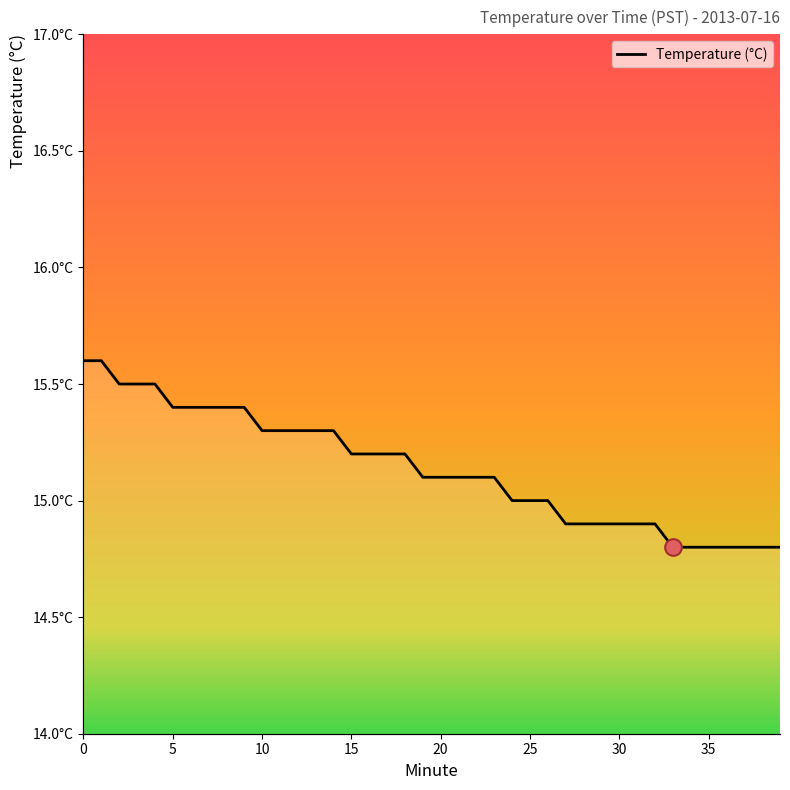

Reading left to right, transcribe all the data shown in this chart.

15.6	15.6	15.5	15.5	15.5	15.4	15.4	15.4	15.4	15.4	15.3	15.3	15.3	15.3	15.3	15.2	15.2	15.2	15.2	15.1	15.1	15.1	15.1	15.1	15.0	15.0	15.0	14.9	14.9	14.9	14.9	14.9	14.9	14.8	14.8	14.8	14.8	14.8	14.8	14.8